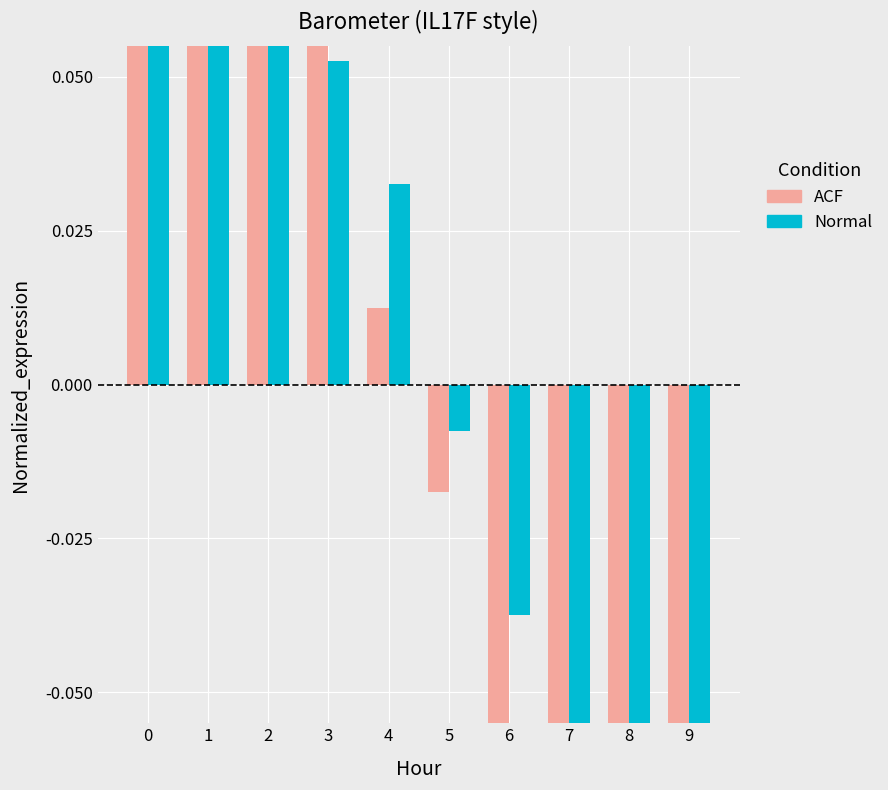

What is the difference between the Normal values at 9 and 6?

0.1